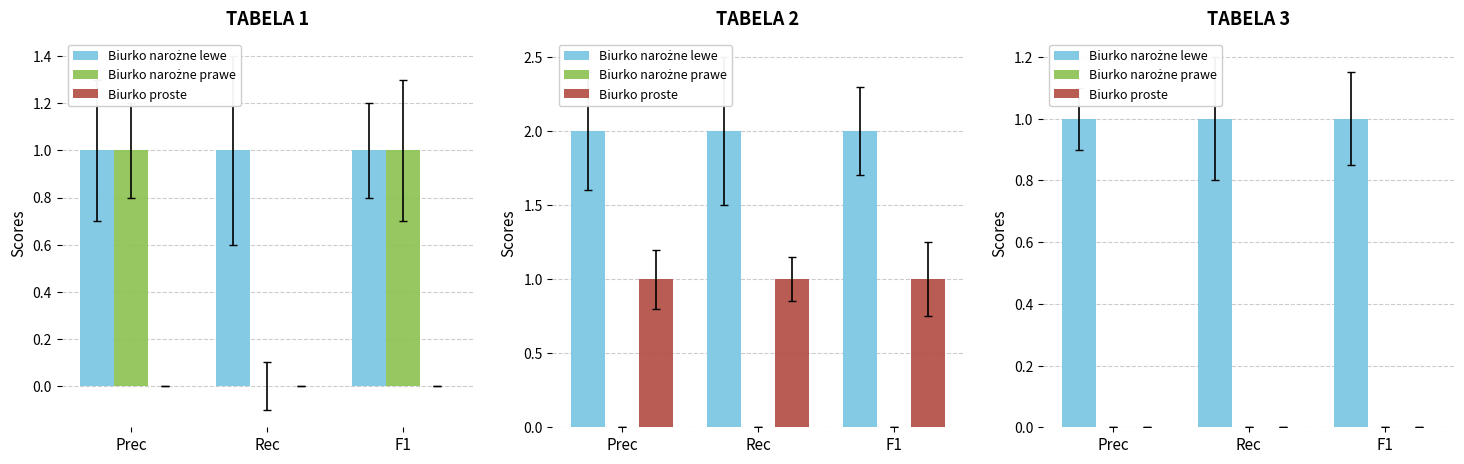

What position from the left is F1?

3